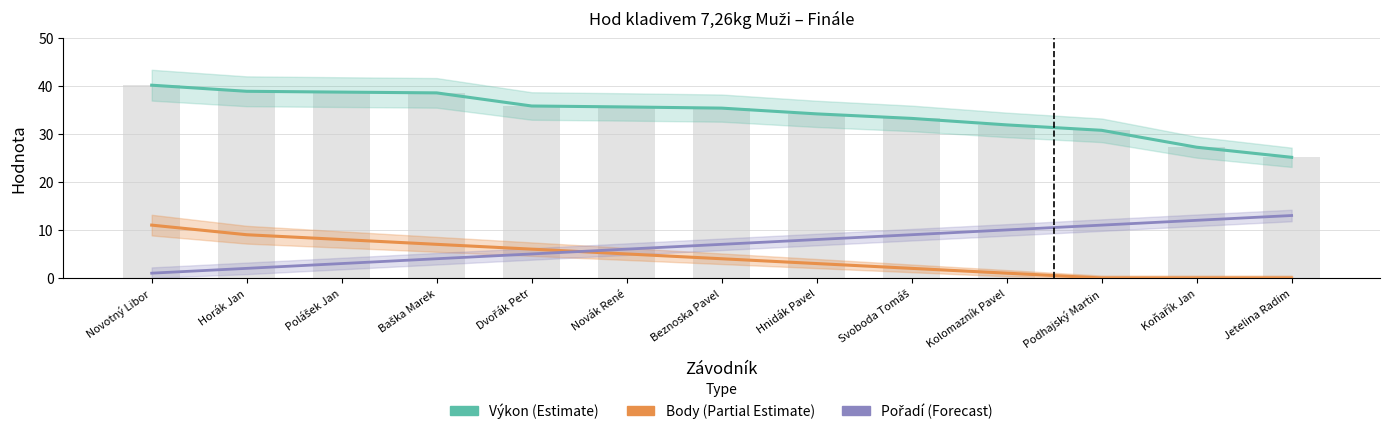

What is the difference between the Body (Partial Estimate) values at Kolomazník Pavel and Hnidák Pavel?

2.0